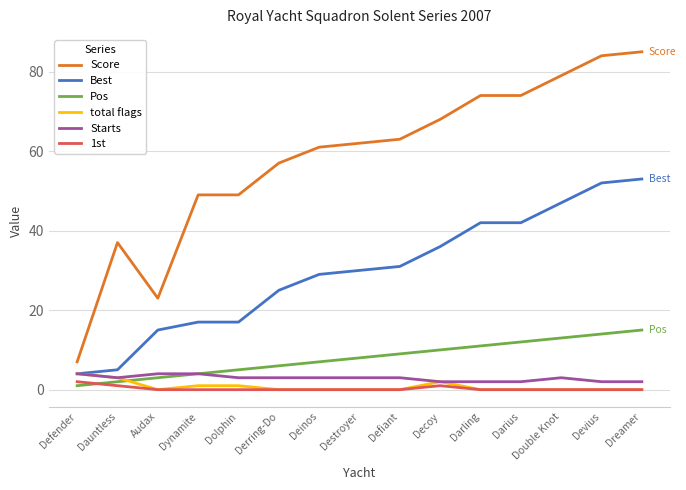

True or false: Best and 1st cross at least once.

False